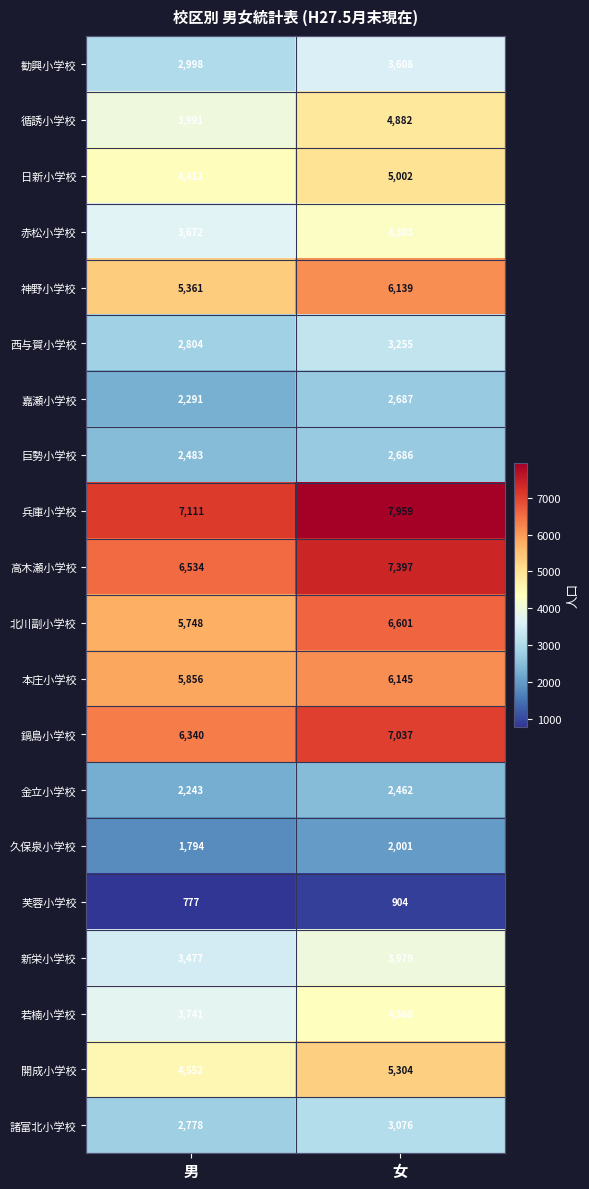

True or false: 久保泉小学校 has a value of 1794 at 男.

True